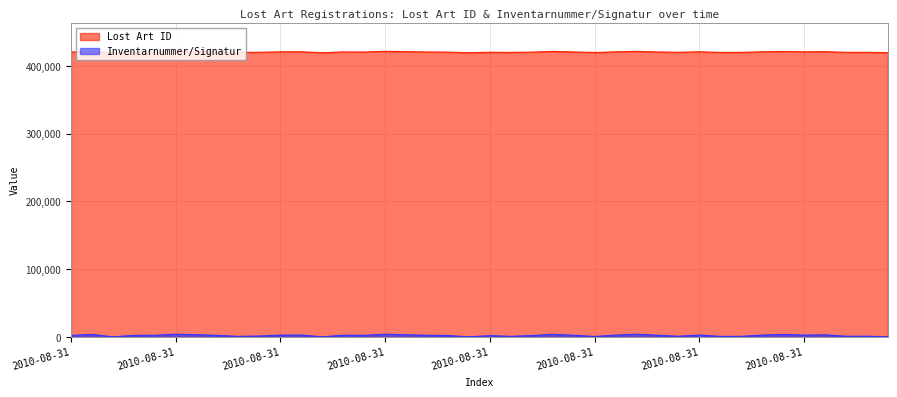

Reading left to right, extract all data points from this chart.

Lost Art ID: 420134	421099	419103	420189	420294	421196	420829	420162	419644	419833	420483	420520	419124	420360	420193	421228	420761	420272	420033	419144	419936	419647	420041	421097	420296	419524	420442	421190	420273	419780	420554	419635	419659	420521	421008	420450	420738	419798	419770	419225
Inventarnummer/Signatur: 2121	3738	6	2206	2366	3900	3197	2149	724	1224	2610	2650	32	2451	2215	3978	3044	2340	1942	64	1754	728	1969	3736	2368	571	2558	3893	2342	925	2699	715	749	2651	3612	2568	3001	961	909	177